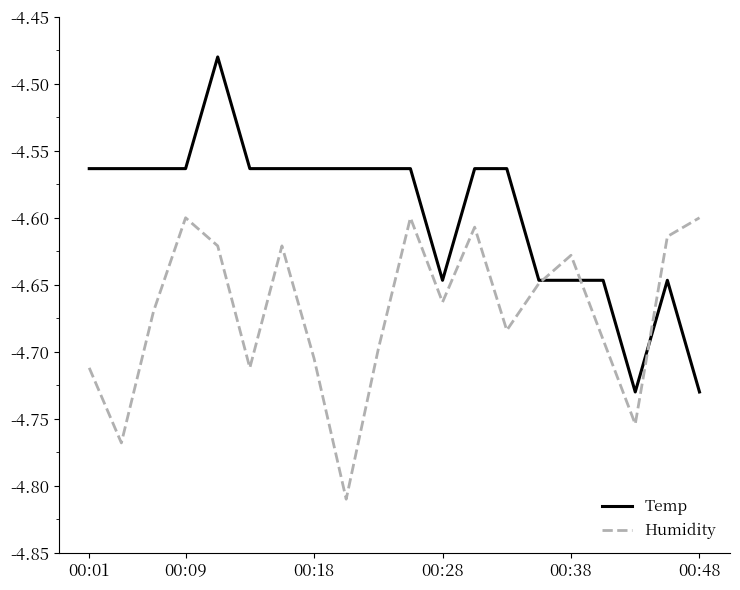

Which series has the largest total across all categories?

Temp